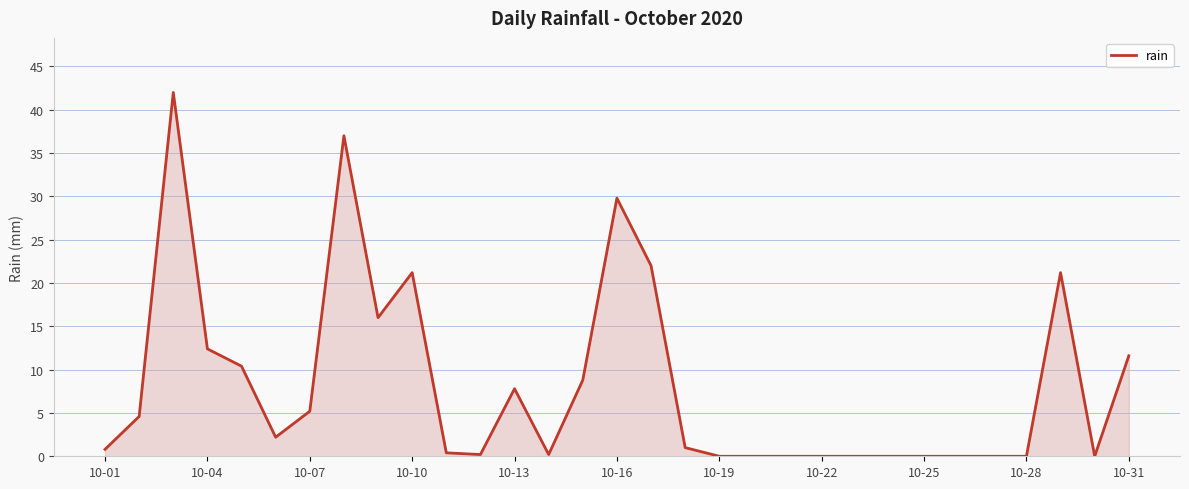

What is the greatest value displayed?

42.0